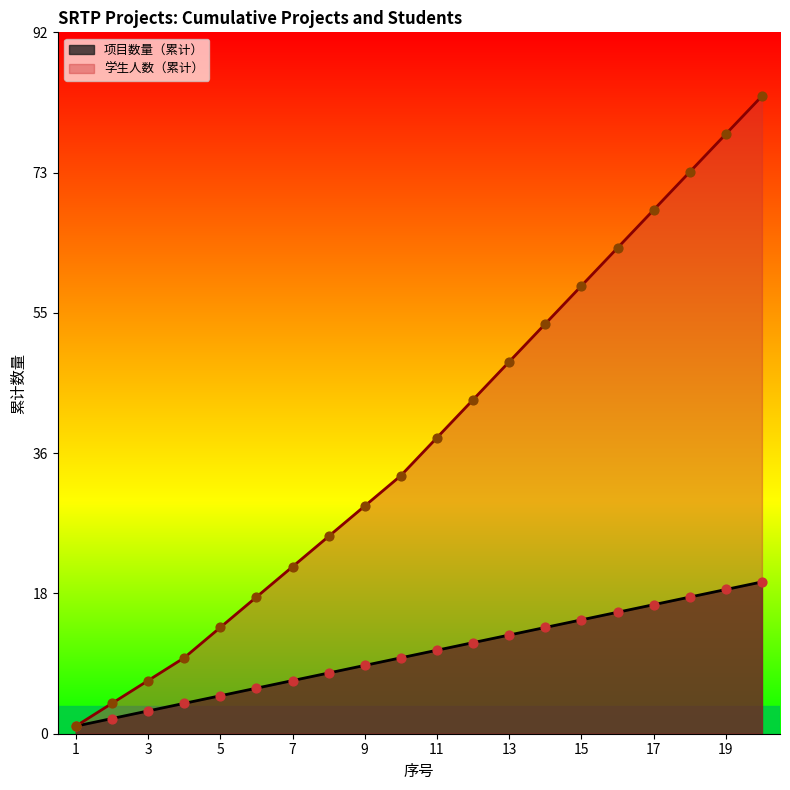

At how many categories does at least one series exceed 29?

12